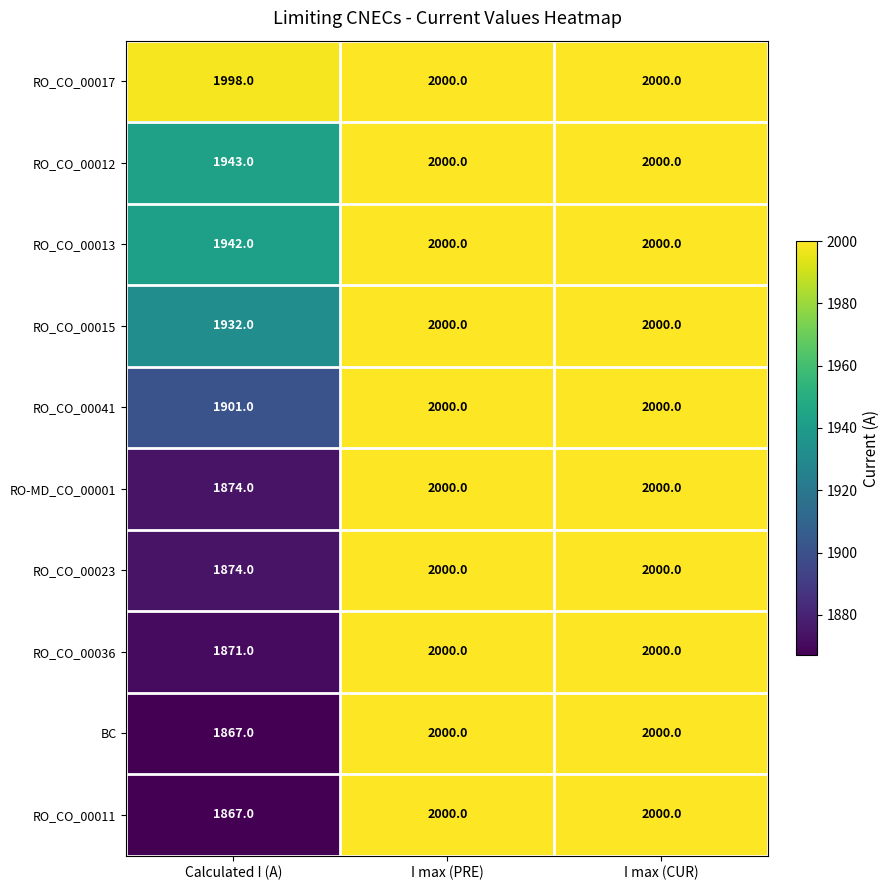

What value does the RO-MD_CO_00001 series have at Calculated I (A)?

1874